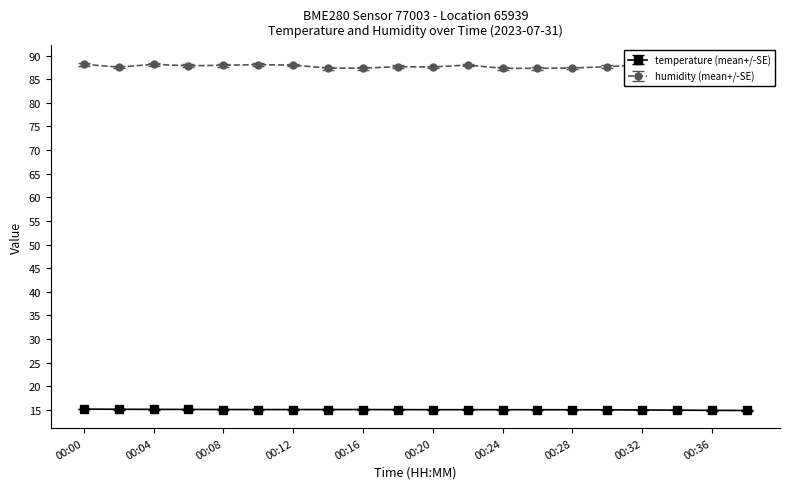

What is the highest value of the temperature (mean+/-SE) series?

15.2